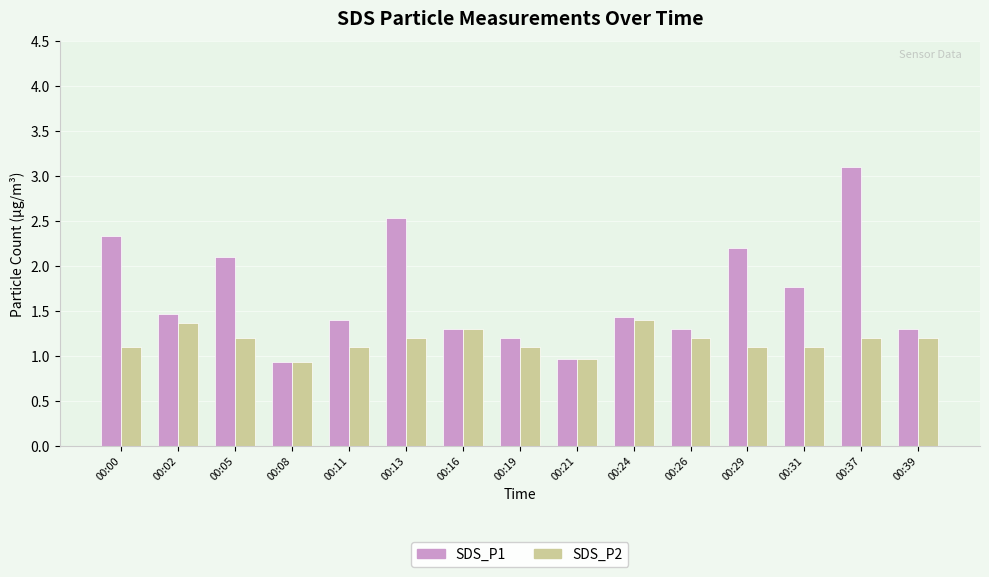

Which series has the largest total across all categories?

SDS_P1